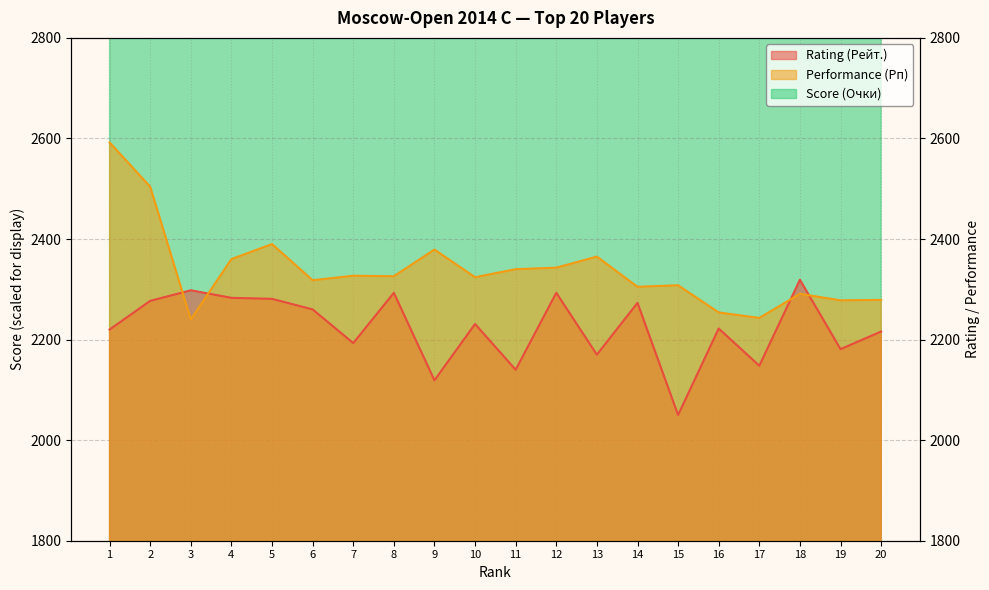

Between 11 and 16, which series saw the biggest shift?

Performance (Рп)